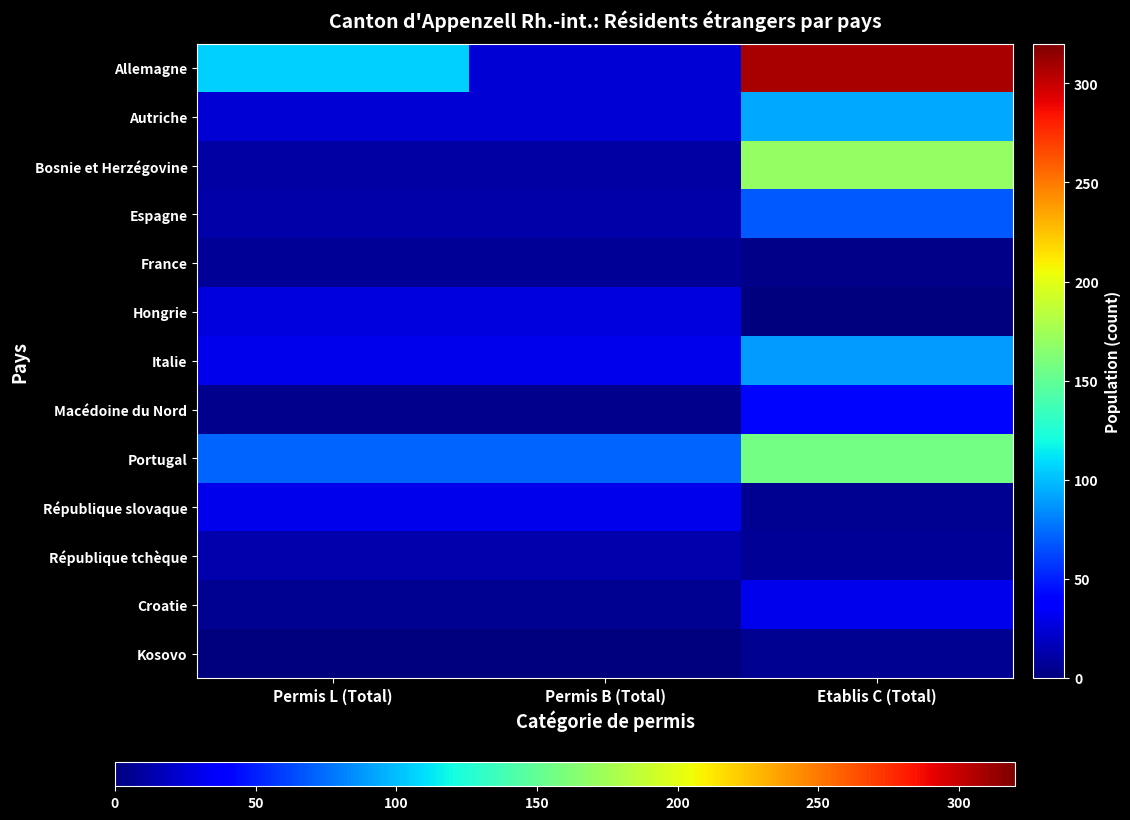

Reading left to right, list all the values displayed in this chart.

Allemagne: Permis L (Total)=106	Permis B (Total)=24	Etablis C (Total)=308
Autriche: Permis L (Total)=24	Permis B (Total)=24	Etablis C (Total)=93
Bosnie et Herzégovine: Permis L (Total)=10	Permis B (Total)=10	Etablis C (Total)=169
Espagne: Permis L (Total)=12	Permis B (Total)=12	Etablis C (Total)=68
France: Permis L (Total)=7	Permis B (Total)=7	Etablis C (Total)=3
Hongrie: Permis L (Total)=27	Permis B (Total)=27	Etablis C (Total)=1
Italie: Permis L (Total)=31	Permis B (Total)=31	Etablis C (Total)=89
Macédoine du Nord: Permis L (Total)=4	Permis B (Total)=4	Etablis C (Total)=42
Portugal: Permis L (Total)=72	Permis B (Total)=72	Etablis C (Total)=157
République slovaque: Permis L (Total)=30	Permis B (Total)=30	Etablis C (Total)=5
République tchèque: Permis L (Total)=13	Permis B (Total)=13	Etablis C (Total)=7
Croatie: Permis L (Total)=6	Permis B (Total)=6	Etablis C (Total)=31
Kosovo: Permis L (Total)=1	Permis B (Total)=1	Etablis C (Total)=5